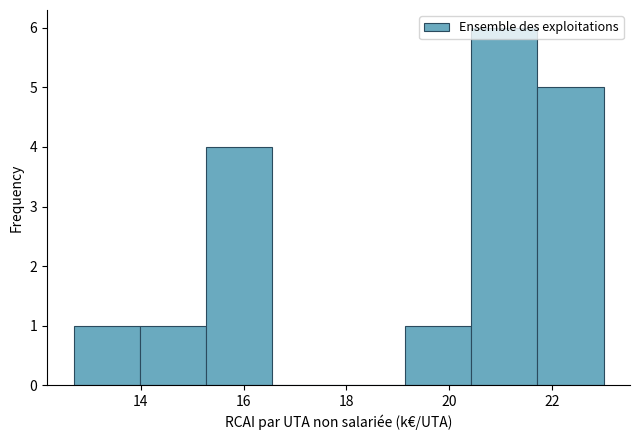

Reading left to right, transcribe this chart: for each bar, give the range it covers on the x-axis and its height. Neither the bar edges nor the heights are printed on the chart, so give them approximately, as read against the axes.

12.6 to 14.0: 1
14.0 to 15.2: 1
15.2 to 16.6: 4
16.6 to 17.8: 0
17.8 to 19.2: 0
19.2 to 20.4: 1
20.4 to 21.8: 6
21.8 to 23.0: 5